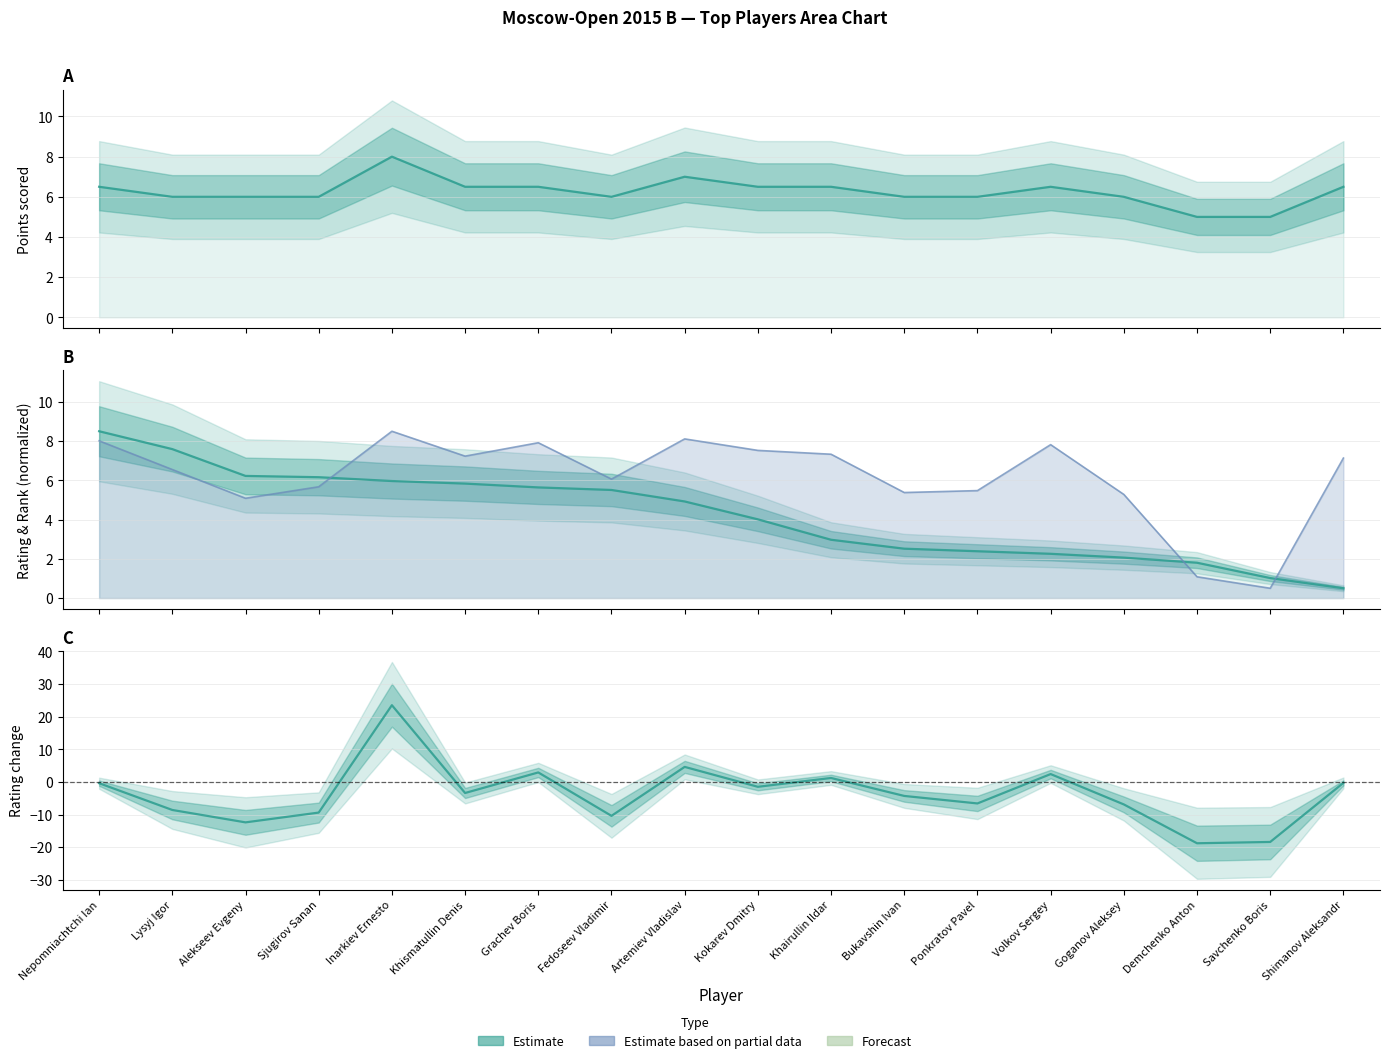

Between Lysyj Igor and Nepomniachtchi Ian, which is larger?

Nepomniachtchi Ian